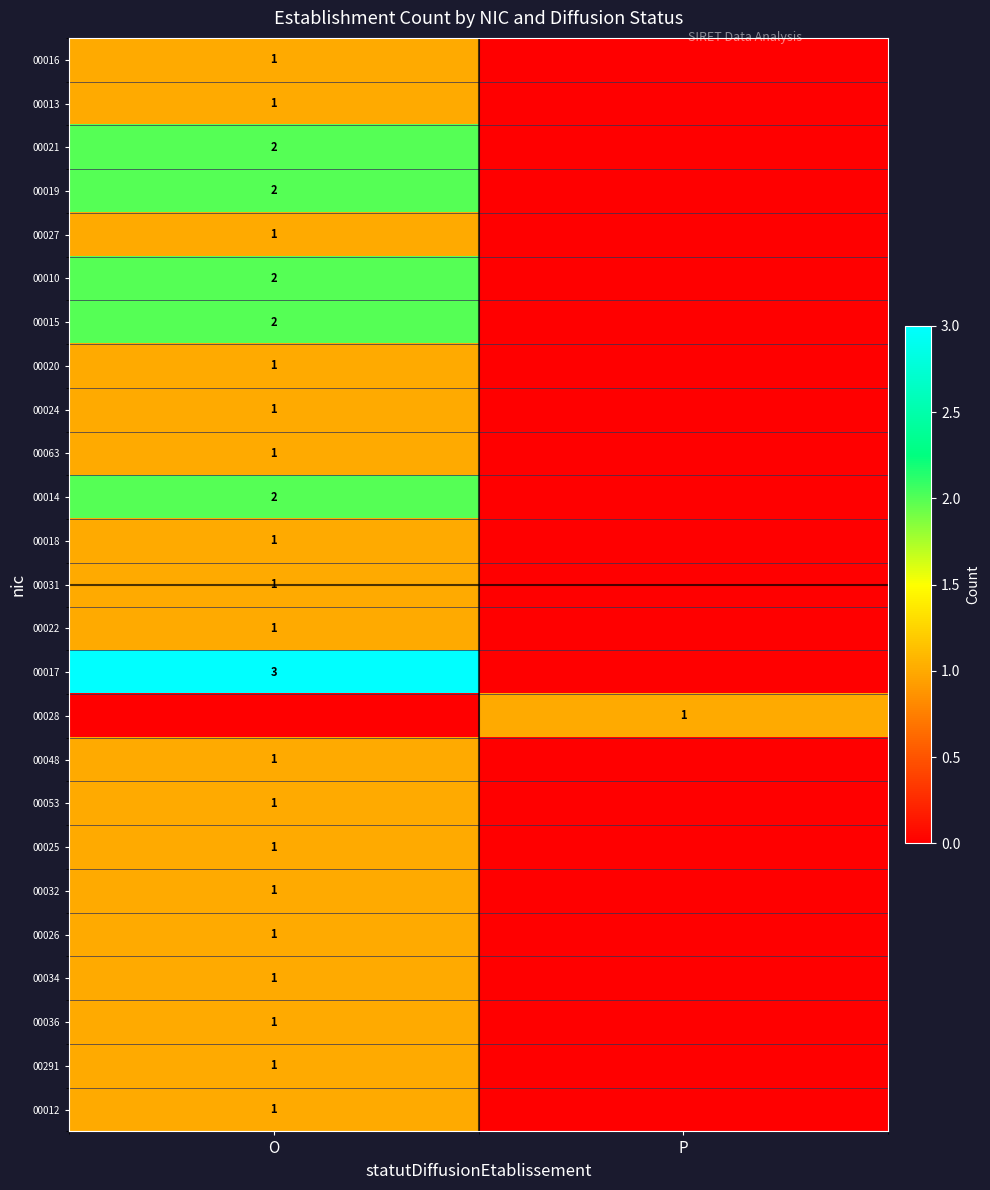

True or false: 00053 has a value of 0 at O.

False